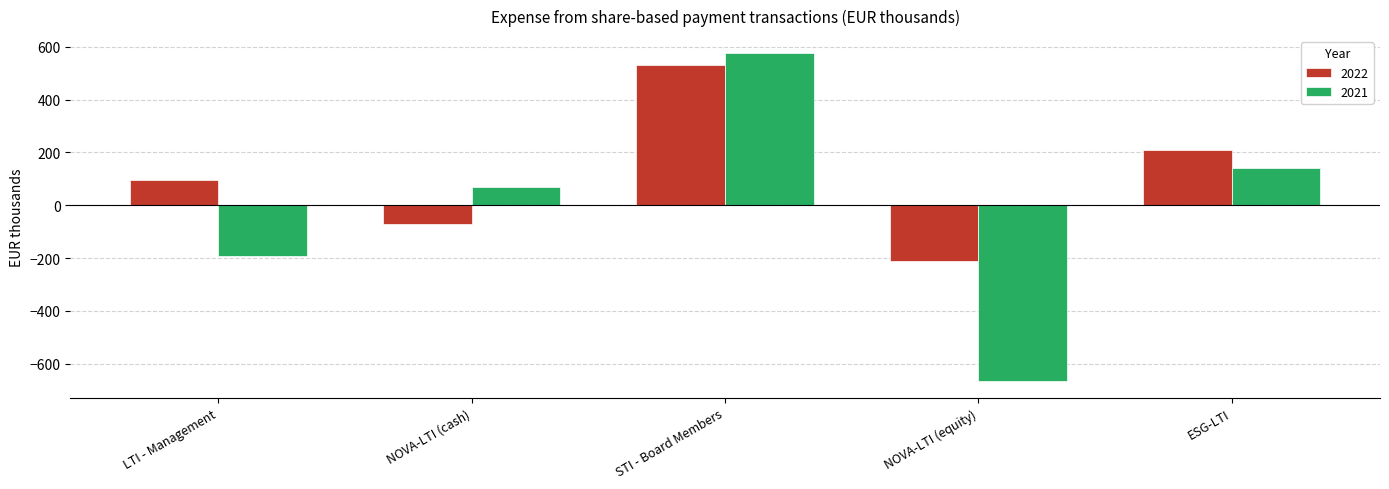

What value does the 2022 series have at ESG-LTI, to the nearest 50?

200